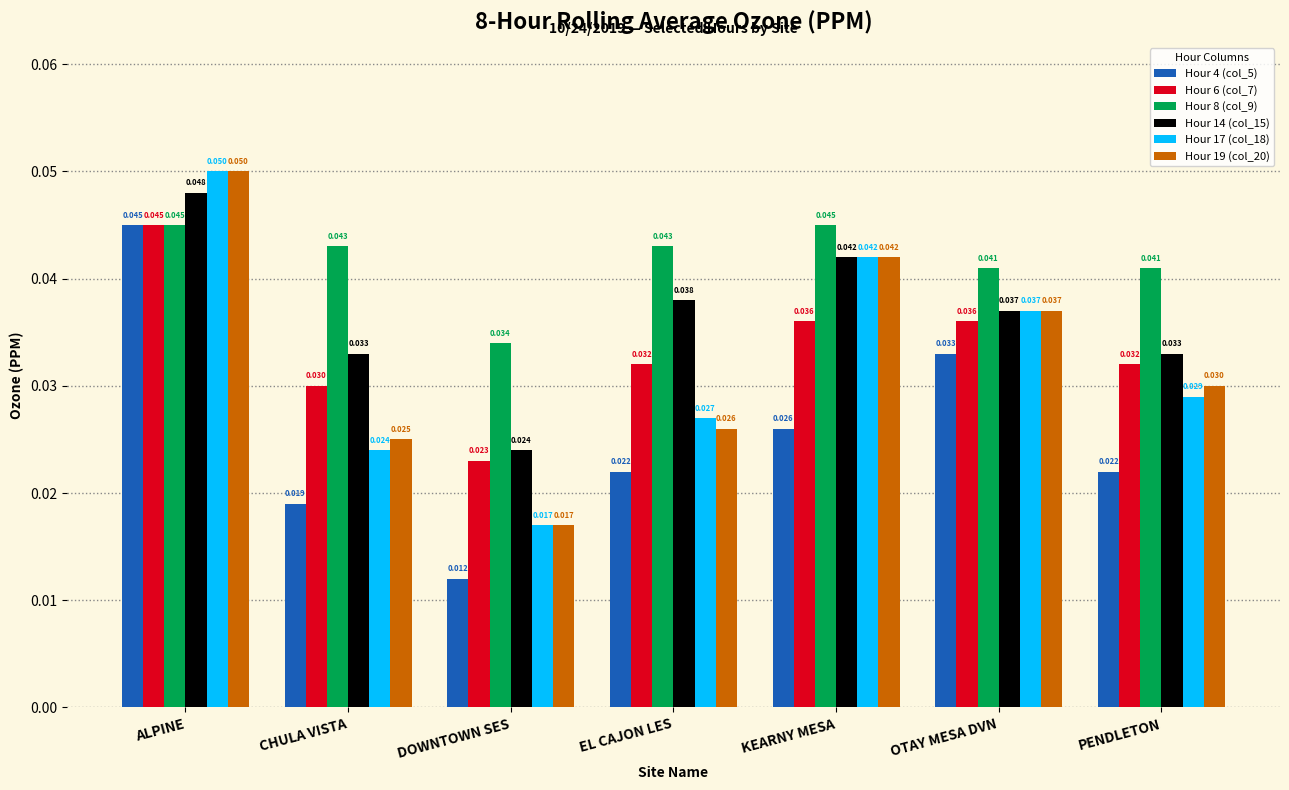

Which category has the lowest value in the Hour 8 (col_9) series?

DOWNTOWN SES